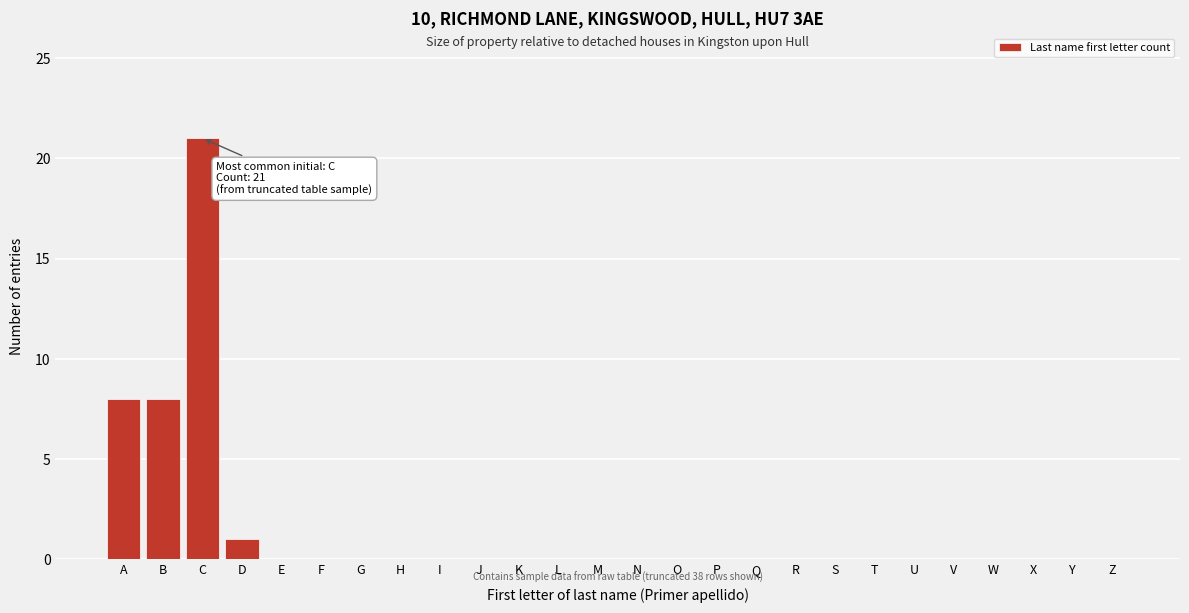

Reading left to right, extract all data points from this chart.

A=8	B=8	C=21	D=1	E=0	F=0	G=0	H=0	I=0	J=0	K=0	L=0	M=0	N=0	O=0	P=0	Q=0	R=0	S=0	T=0	U=0	V=0	W=0	X=0	Y=0	Z=0